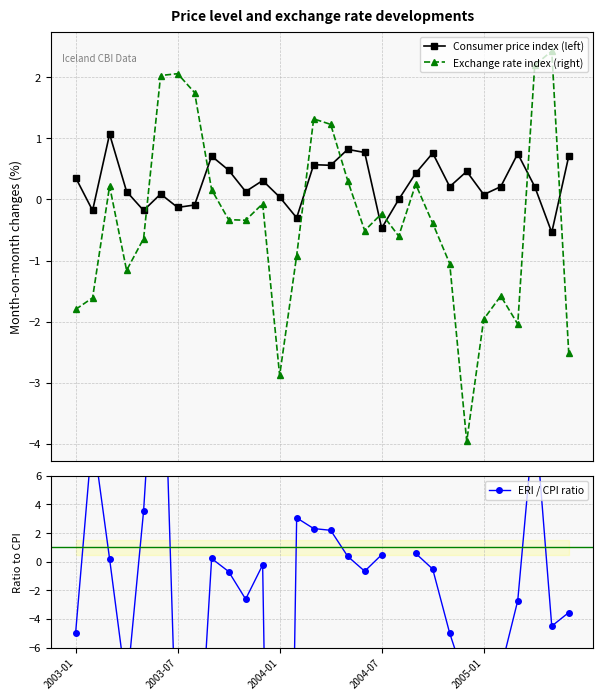

How many intersections are there between Consumer price index (left) and Exchange rate index (right)?

8